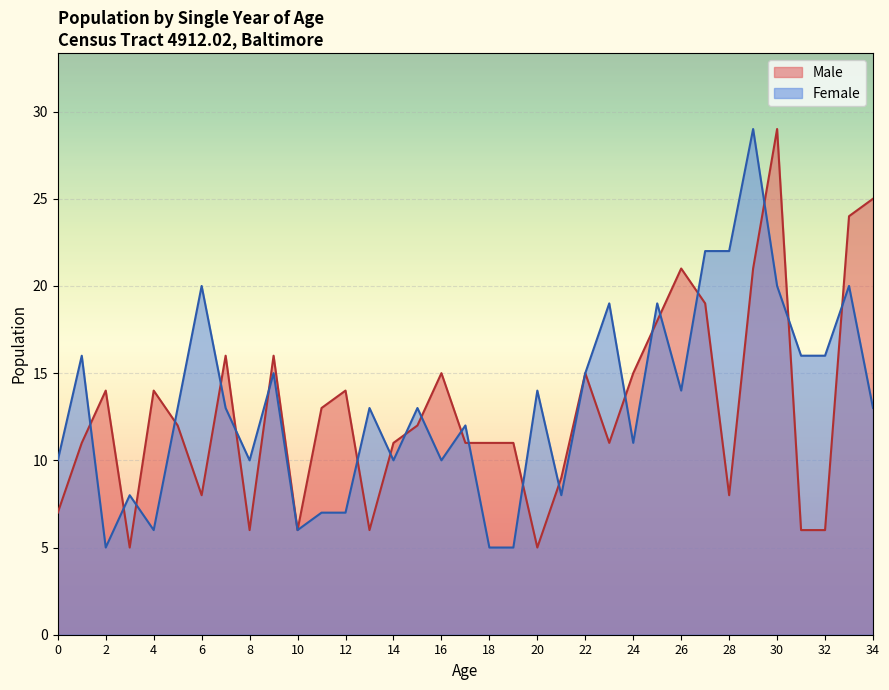

How many interior local valleys does the Male series have?

8